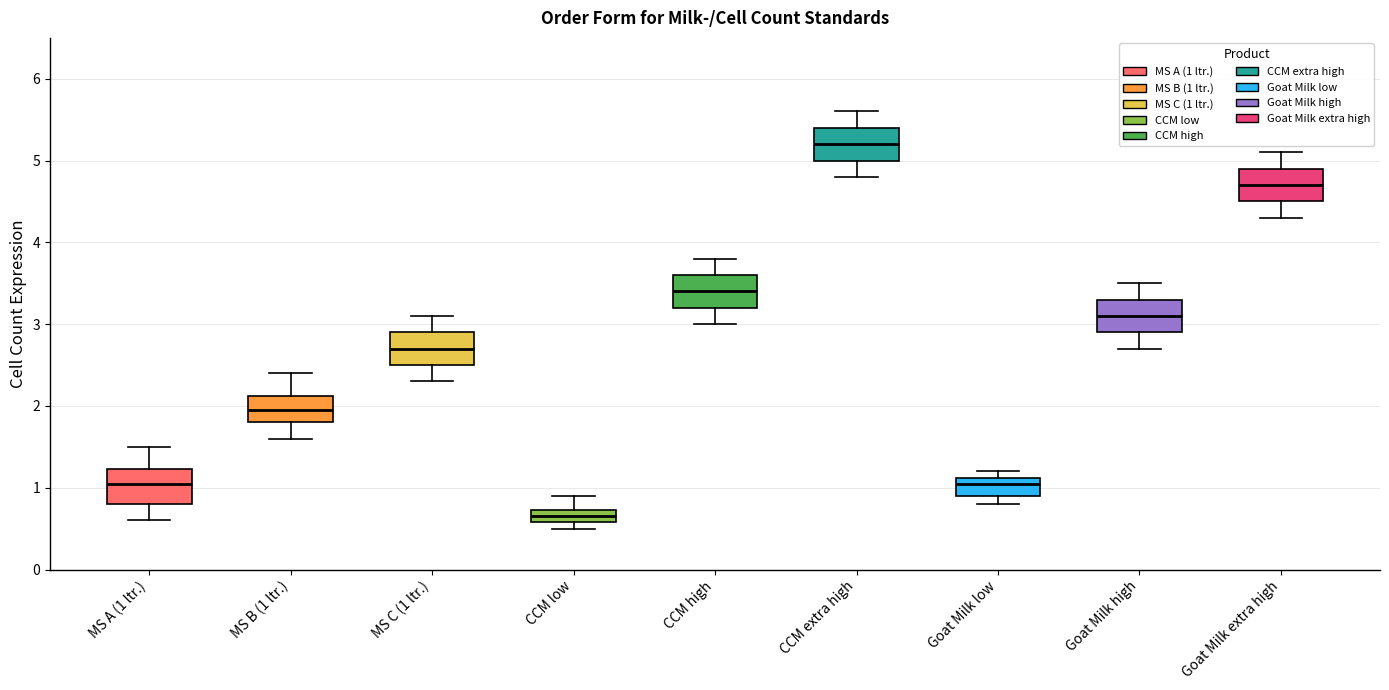

Reading left to right, read every box against the y-axis: the position of its median line, the range the box covers, and the ends of its whiskers. The values are not printed on the chart, so give them approximately, as read against the axis.

MS A (1 ltr.): median 1.1, box 0.8 to 1.2, whiskers 0.6 to 1.5
MS B (1 ltr.): median 2.0, box 1.8 to 2.1, whiskers 1.6 to 2.4
MS C (1 ltr.): median 2.7, box 2.5 to 2.9, whiskers 2.3 to 3.1
CCM low: median 0.7 (inside the box), box 0.6 to 0.7, whiskers 0.5 to 0.9
CCM high: median 3.4, box 3.2 to 3.6, whiskers 3.0 to 3.8
CCM extra high: median 5.2, box 5.0 to 5.4, whiskers 4.8 to 5.6
Goat Milk low: median 1.1 (just below the box's upper edge), box 0.9 to 1.1, whiskers 0.8 to 1.2
Goat Milk high: median 3.1, box 2.9 to 3.3, whiskers 2.7 to 3.5
Goat Milk extra high: median 4.7, box 4.5 to 4.9, whiskers 4.3 to 5.1